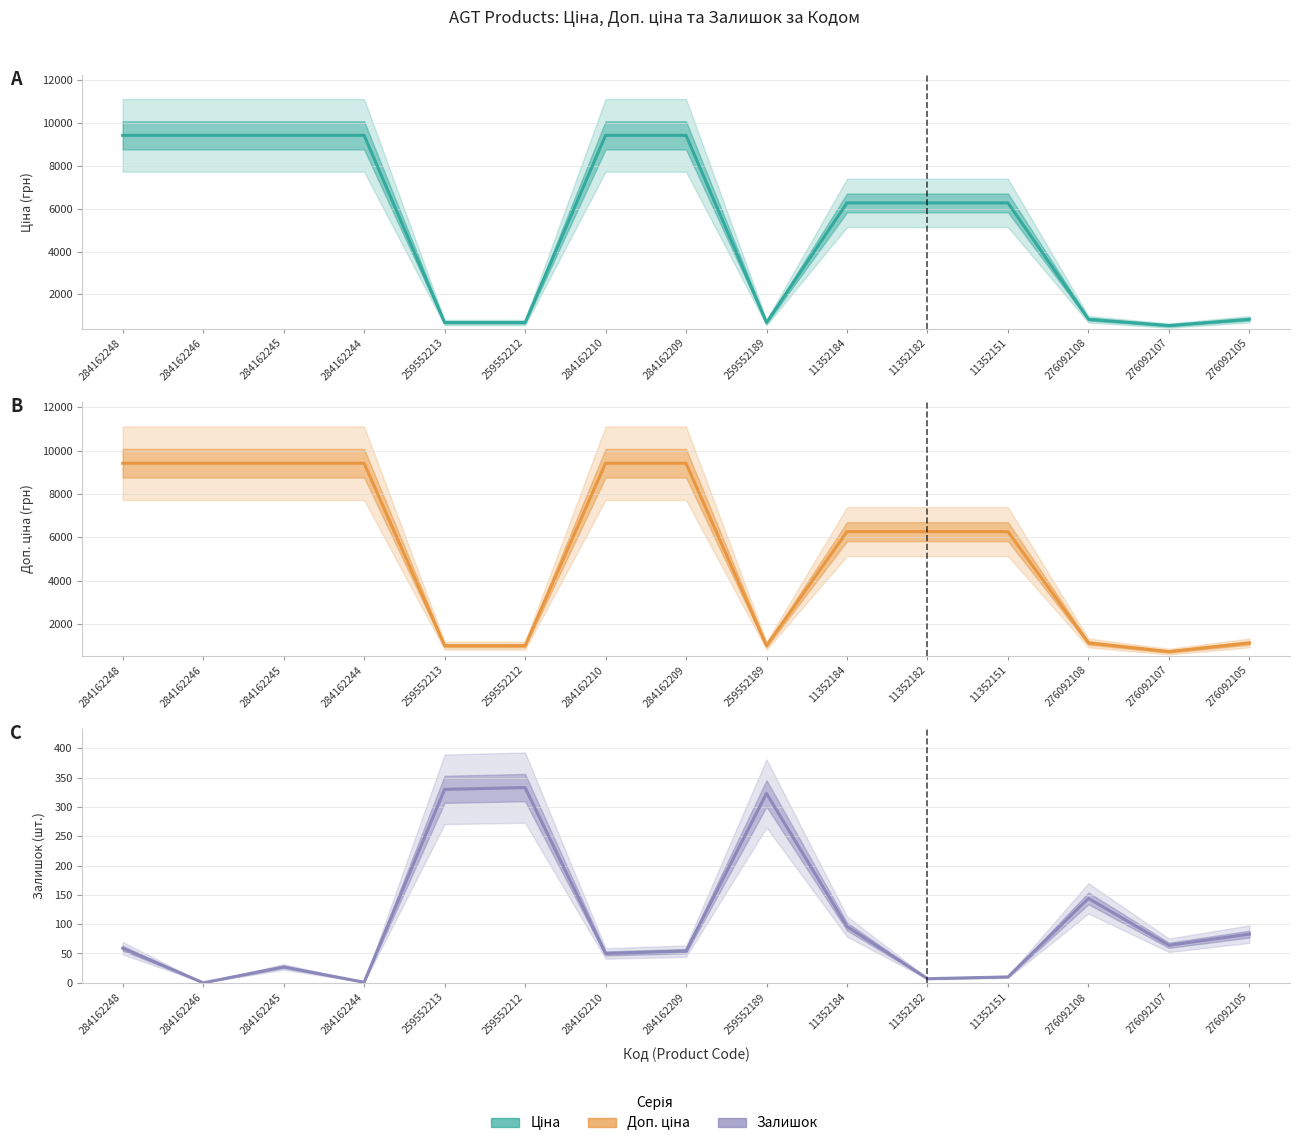

Which series has the largest total across all categories?

Доп. ціна